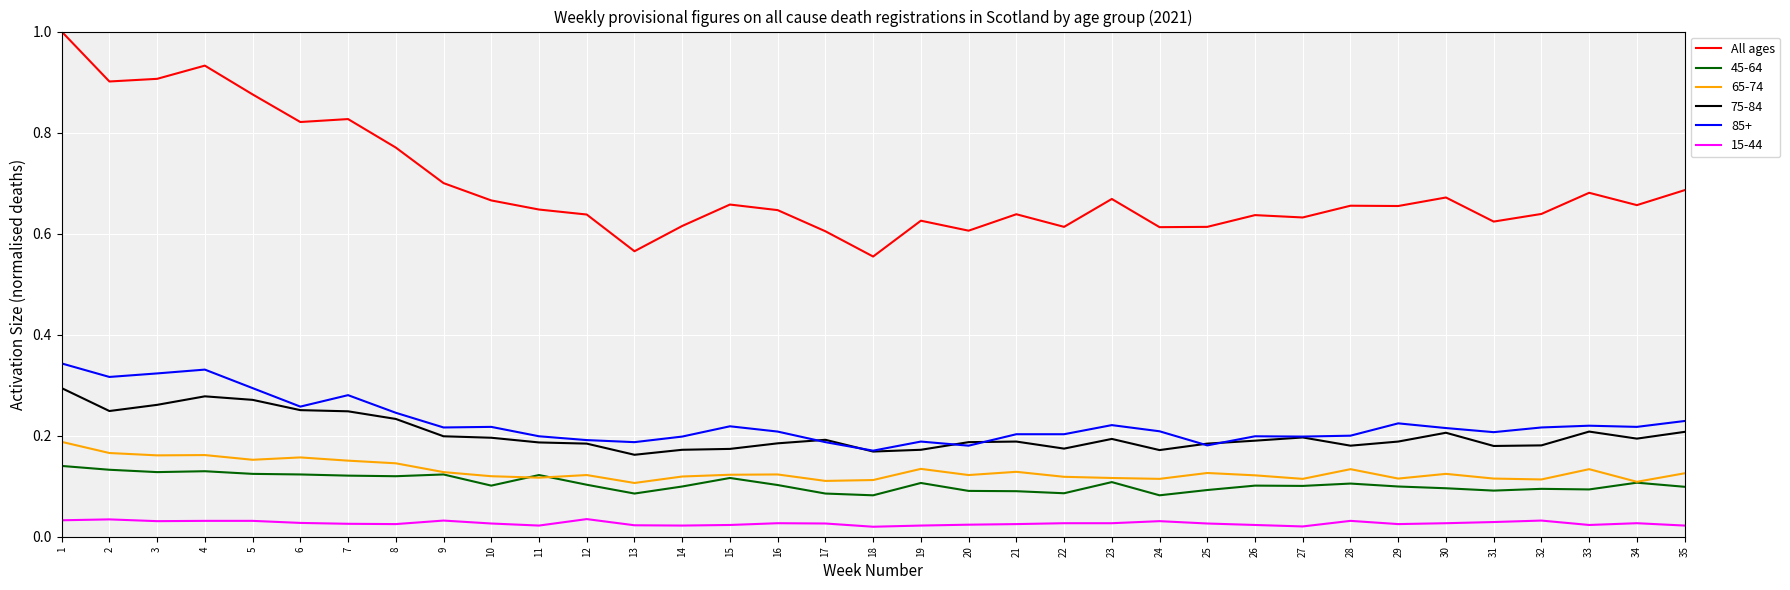

True or false: 15-44 and 75-84 intersect in this chart.

False